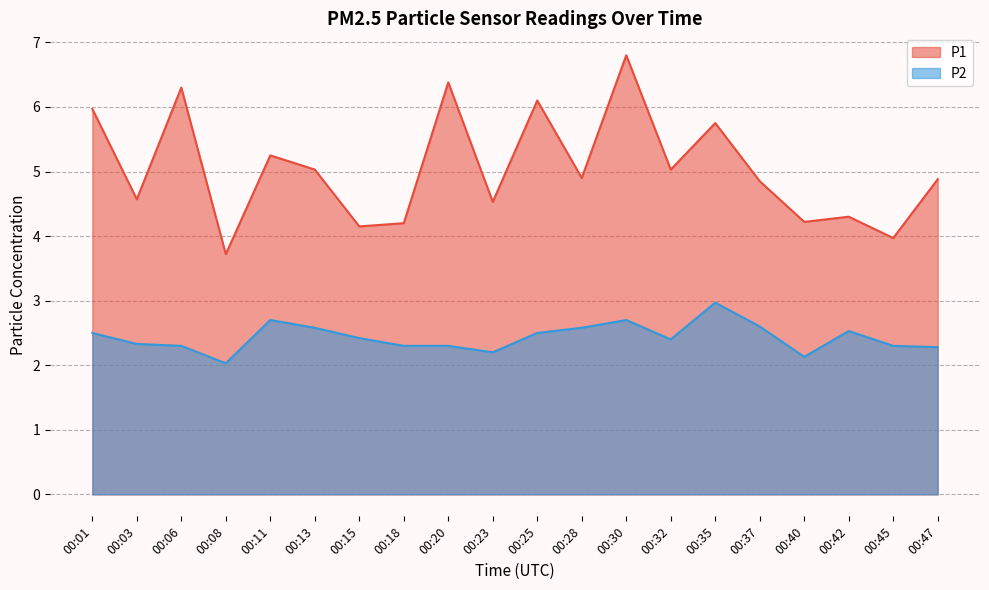

The P1 series shows 1.7 at 00:15. True or false?

False